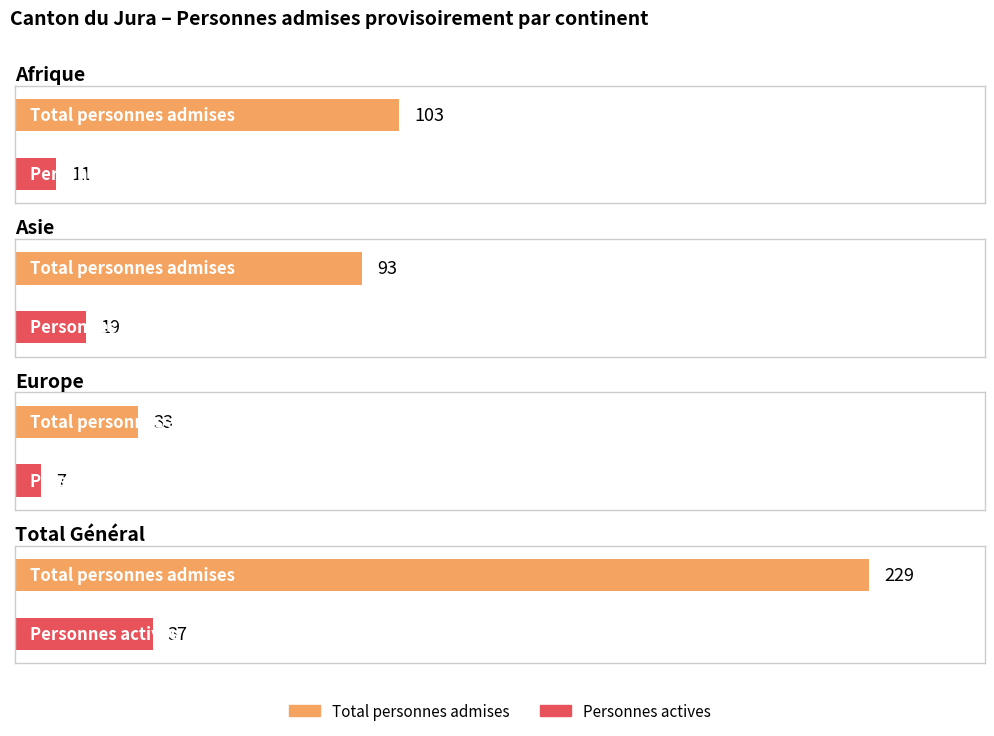

What is the value of the Total personnes admises bar at the 4th from the left?

229